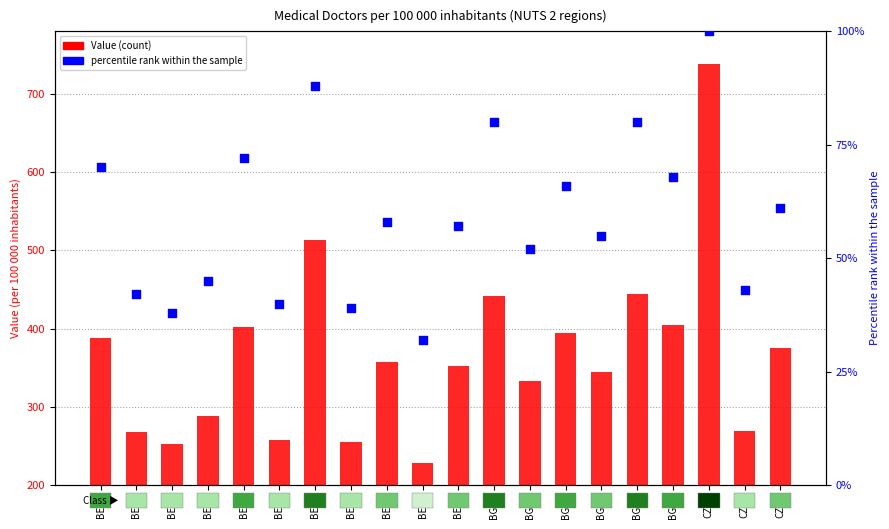

Is the value of Value at BE10 greater than the value of percentile rank within the sample at BE21?

Yes